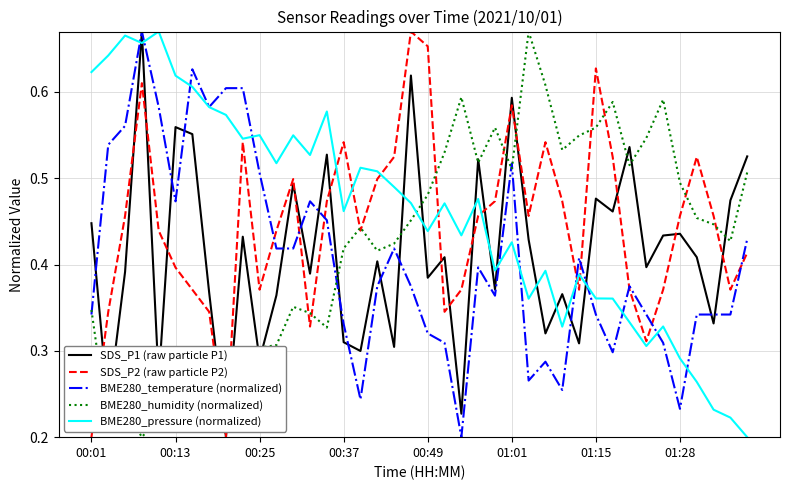

Count the BME280_temperature (normalized) values in the range 0 to 1.

40